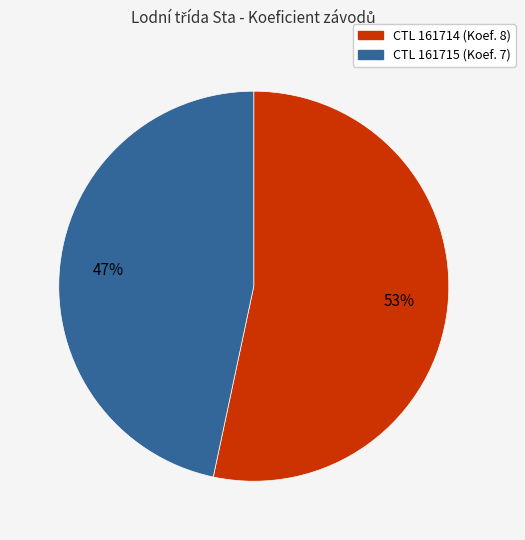

To the nearest percent, what is the average slice percentage?

50%